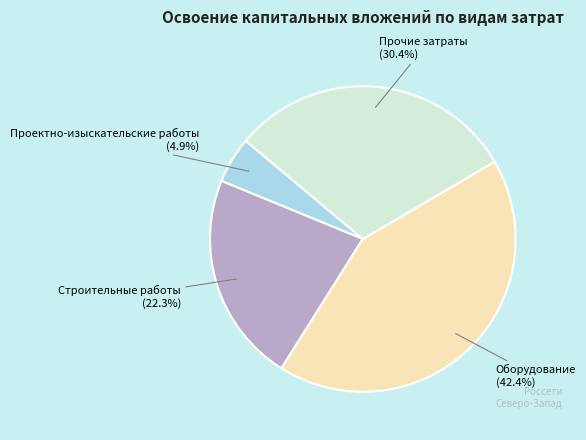

Rank the categories by value from highest to lowest.

Оборудование, Прочие затраты, Строительные работы, Проектно-изыскательские работы